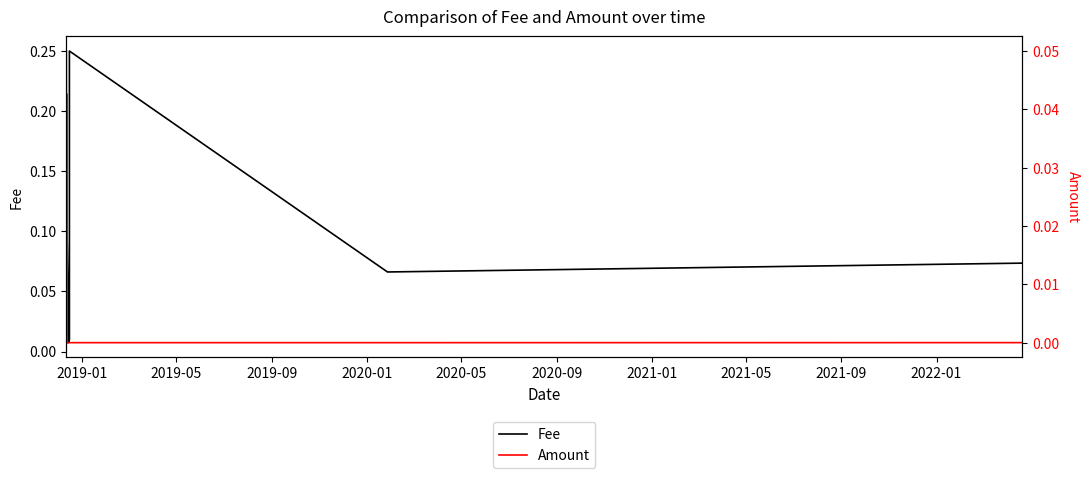

How many data points does each series have?

12